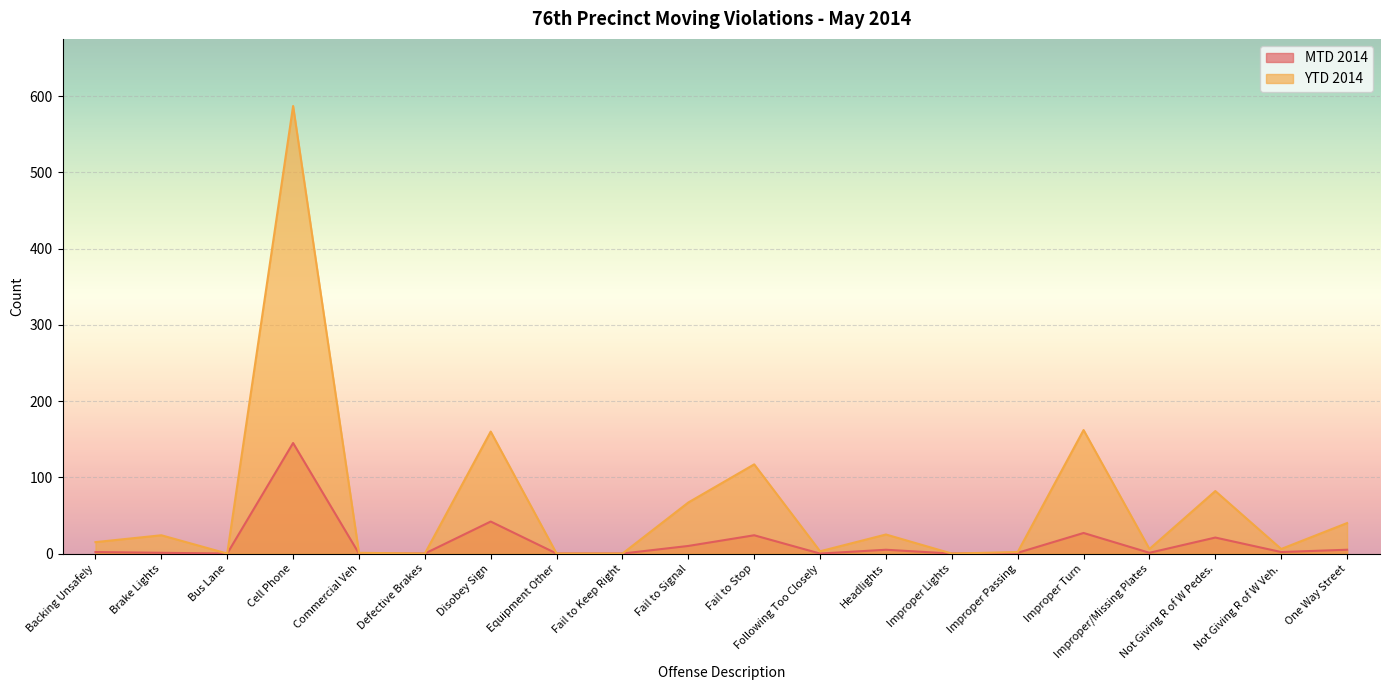

Rank the series by their average value, from highest to lowest.

YTD 2014, MTD 2014